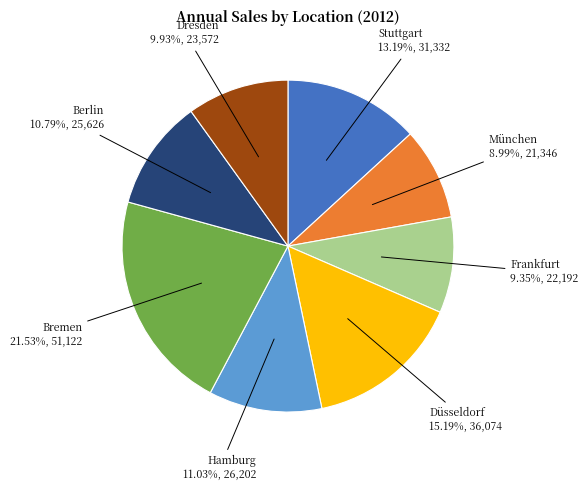

Approximately how many times larger is the value at Frankfurt compared to Hamburg?

0.8